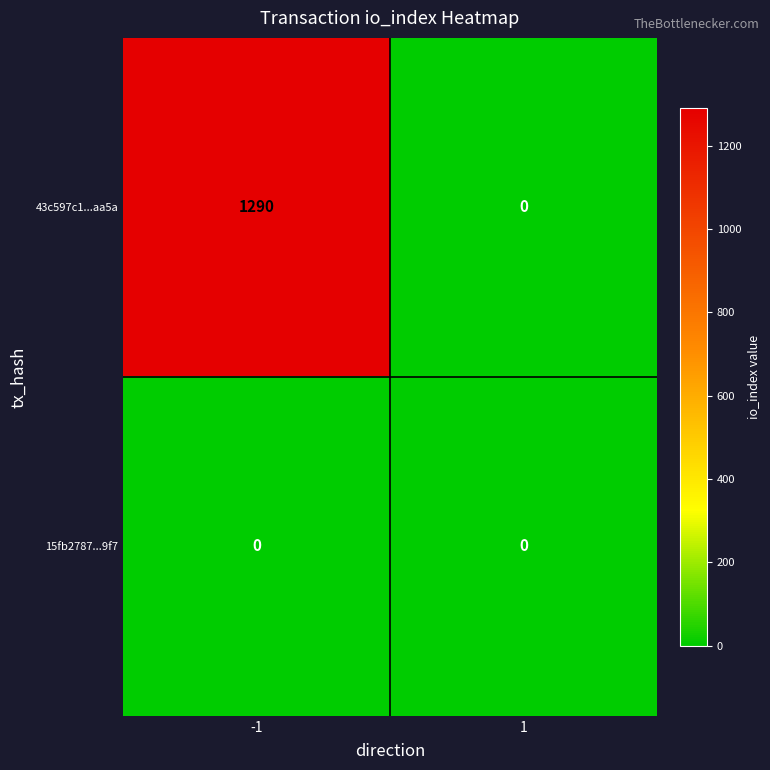

What is the sum of all 43c597c1...aa5a values?

1290